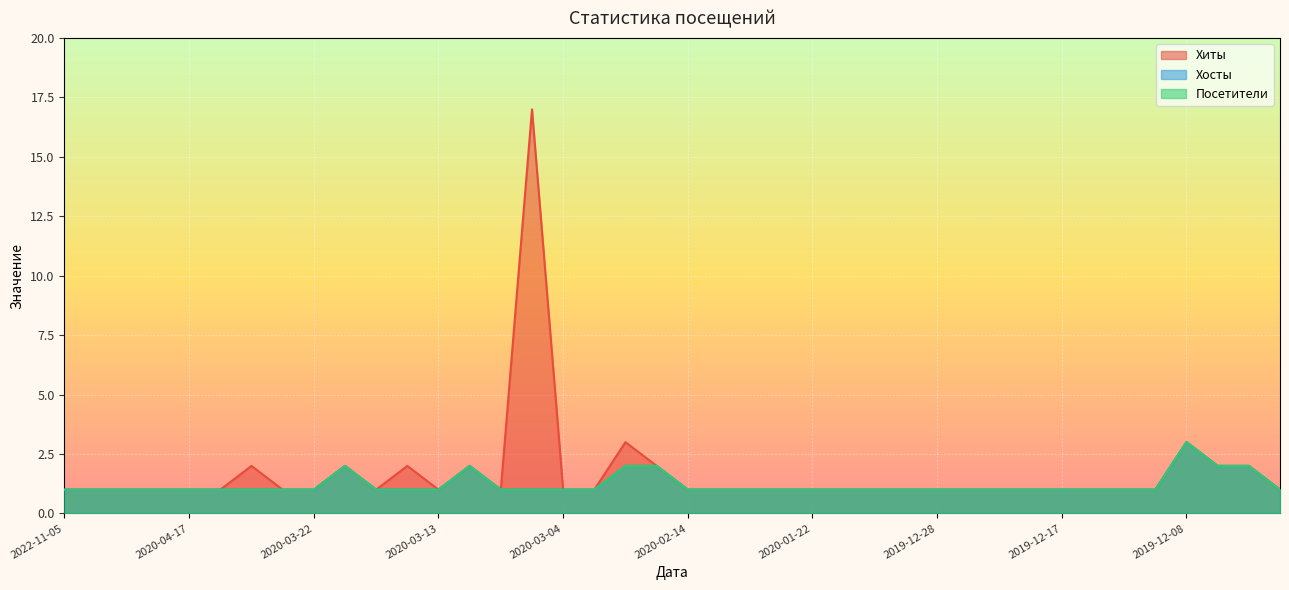

True or false: Хиты and Хосты cross at least once.

False